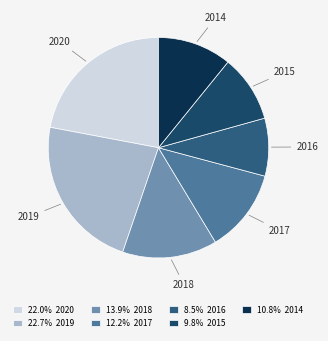

Rank the categories by value from highest to lowest.

2019, 2020, 2018, 2017, 2014, 2015, 2016